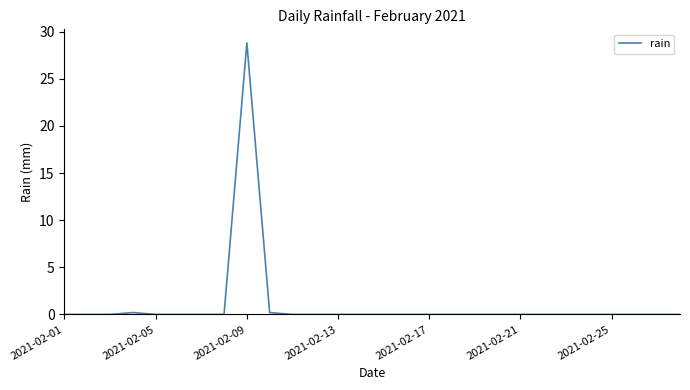

What is the difference between the maximum and minimum values?

28.8